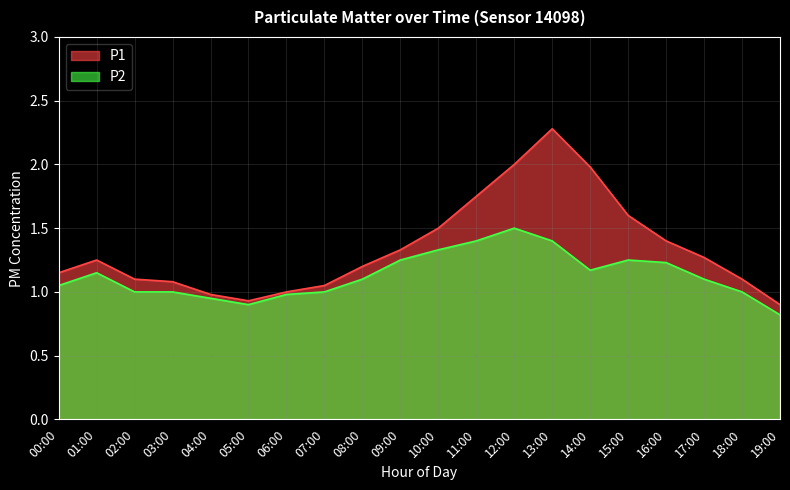

How many lines are shown in the chart?

2